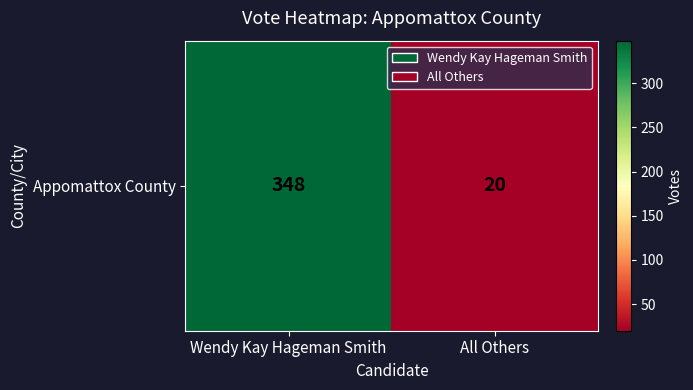

List the labels in order of value, smallest first.

All Others, Wendy Kay Hageman Smith